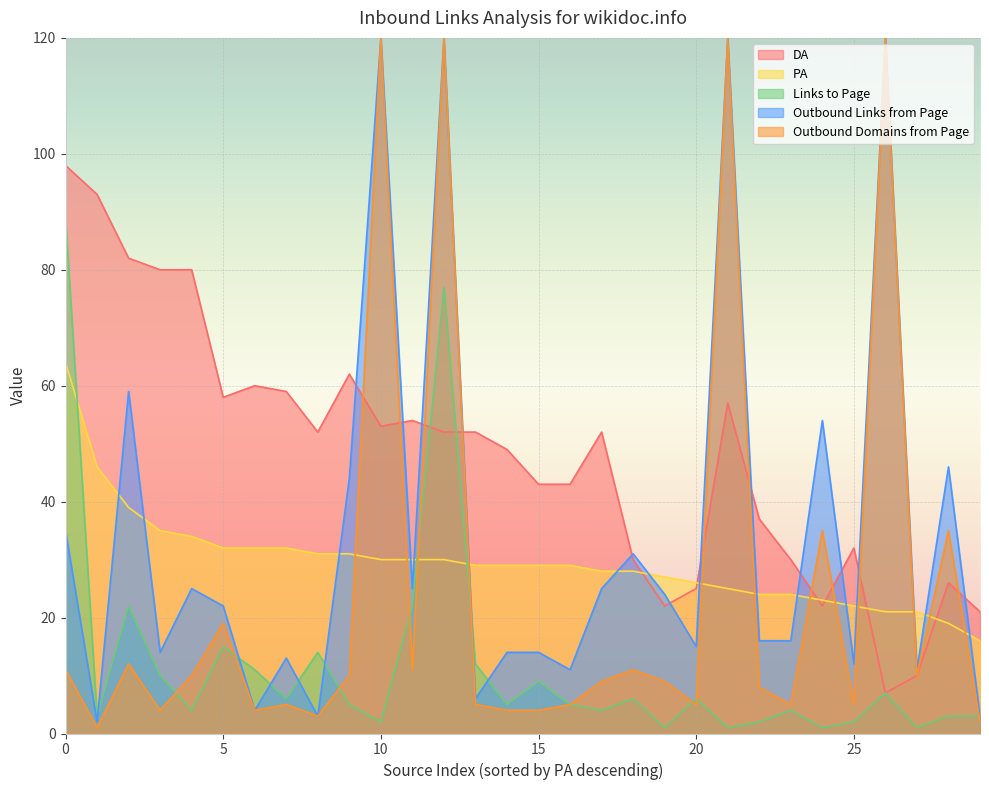

What is the difference between the PA values at 15 and 20?

3